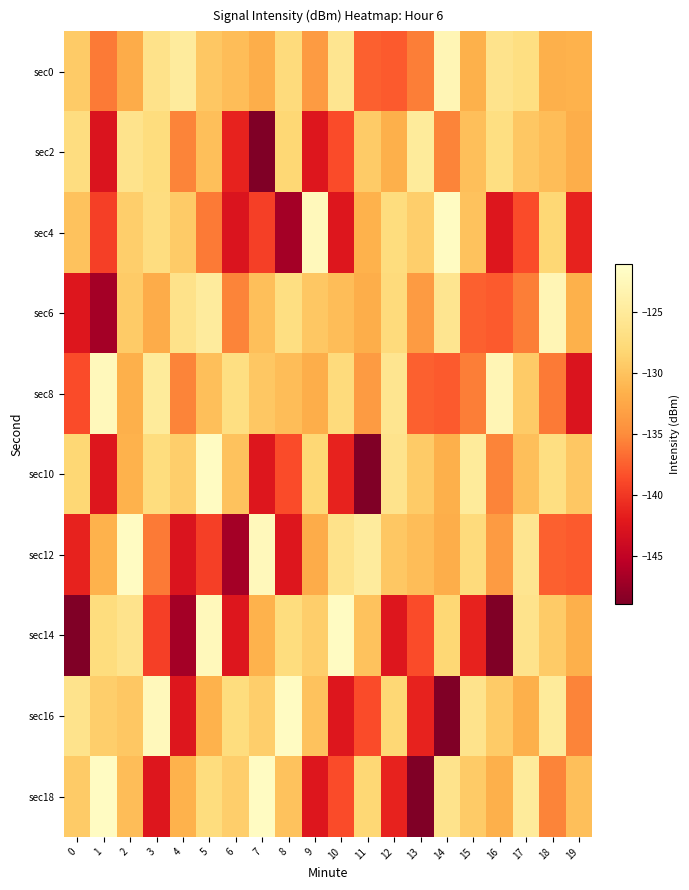

Which series changed the most between 3 and 11?

sec10